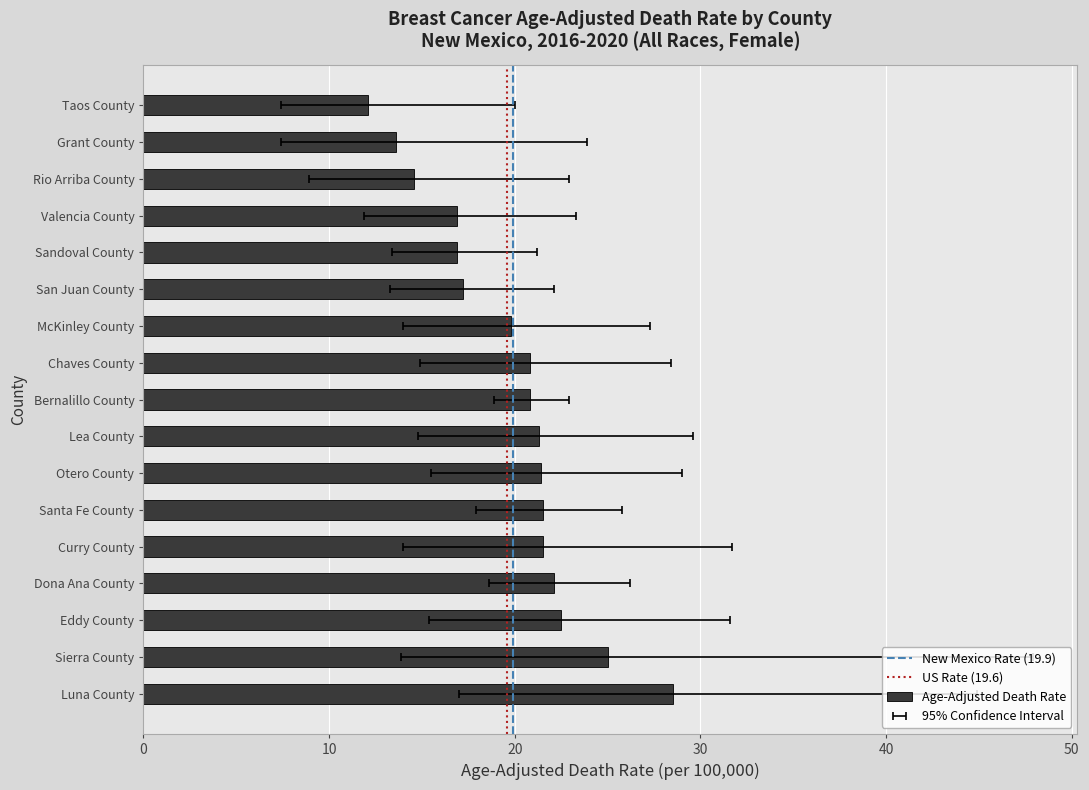

At which label does Upper CI reach its minimum?

Taos County